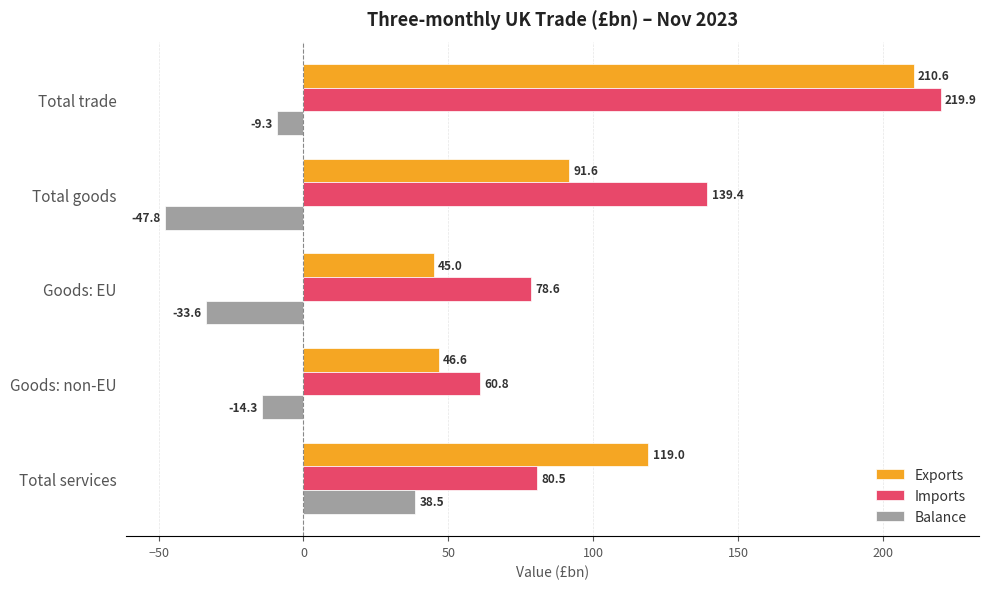

Is it true that Imports equals 54.4 at Goods: EU?

False